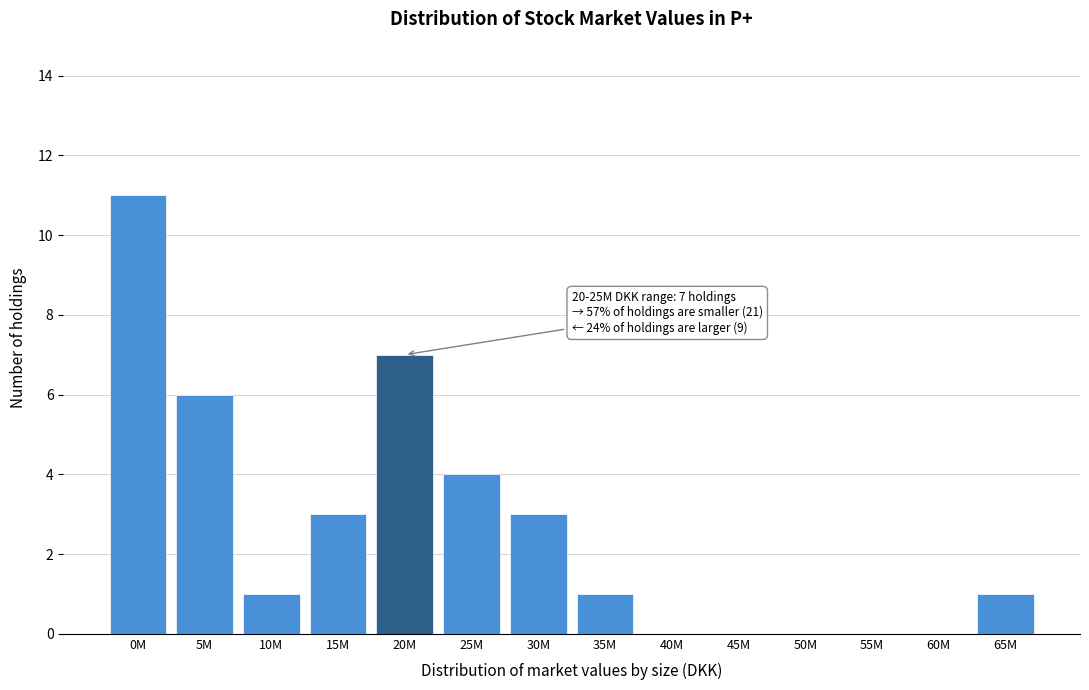

Reading left to right, list all the values displayed in this chart.

0M=11	5M=6	10M=1	15M=3	20M=7	25M=4	30M=3	35M=1	40M=0	45M=0	50M=0	55M=0	60M=0	65M=1